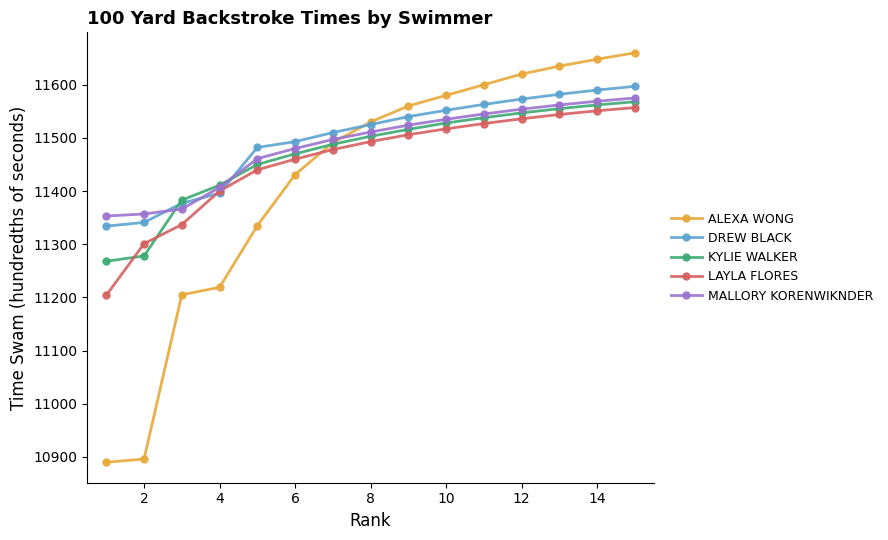

Which series has the largest range (max minus min)?

ALEXA WONG